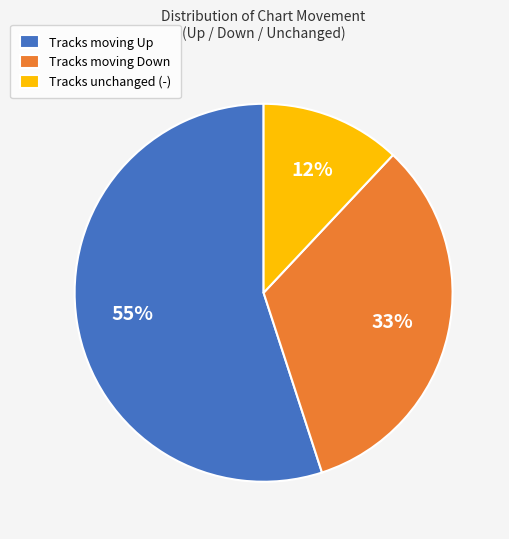

Approximately how many times larger is the value at Tracks moving Down compared to Tracks moving Up?

0.6